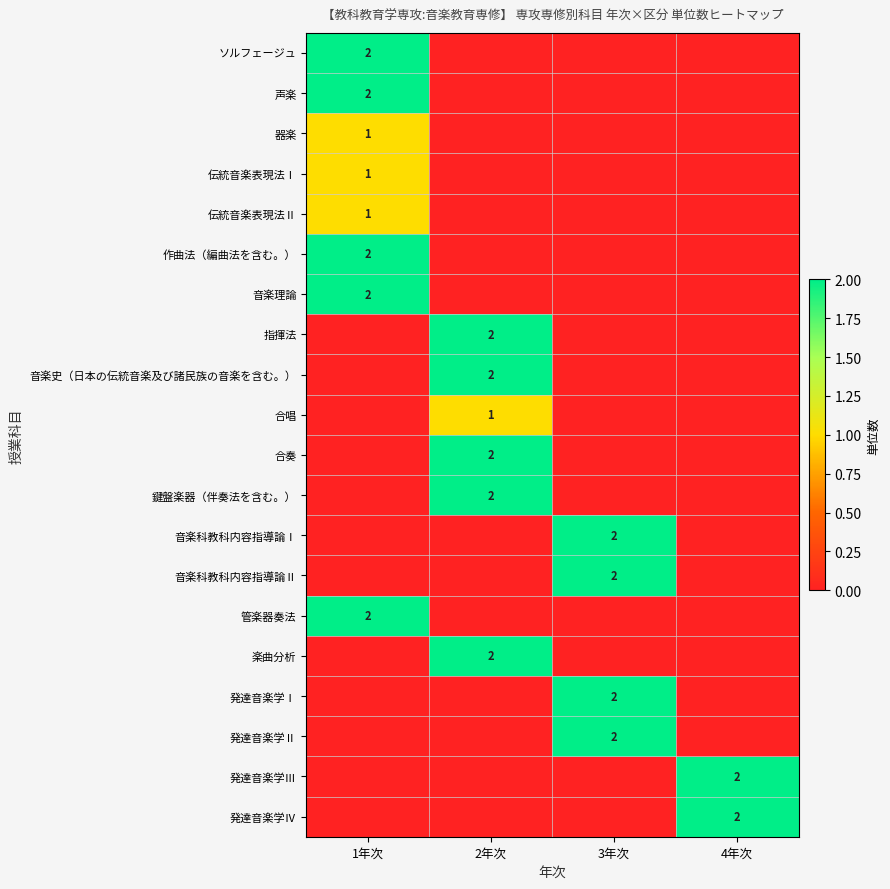

Is it true that 楽曲分析 equals 2 at 2年次?

True